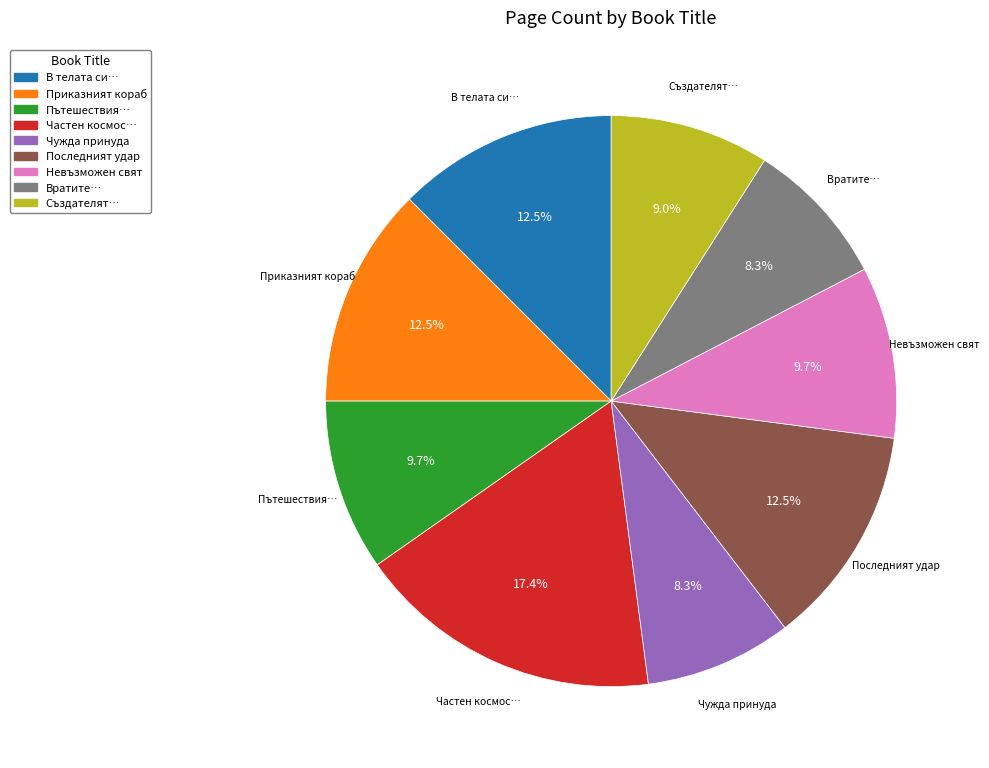

To the nearest percent, what is the difference between the largest and smallest slice percentages?

9%